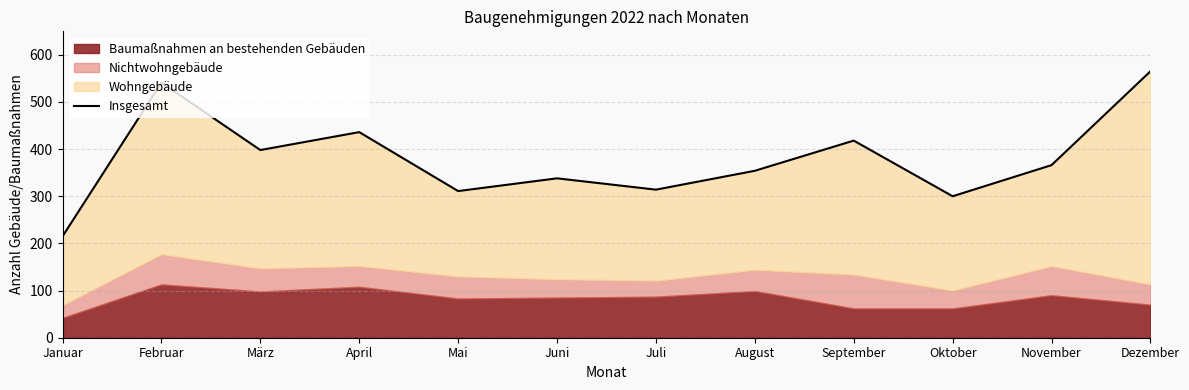

What is the label of the 1st point from the right?

Dezember